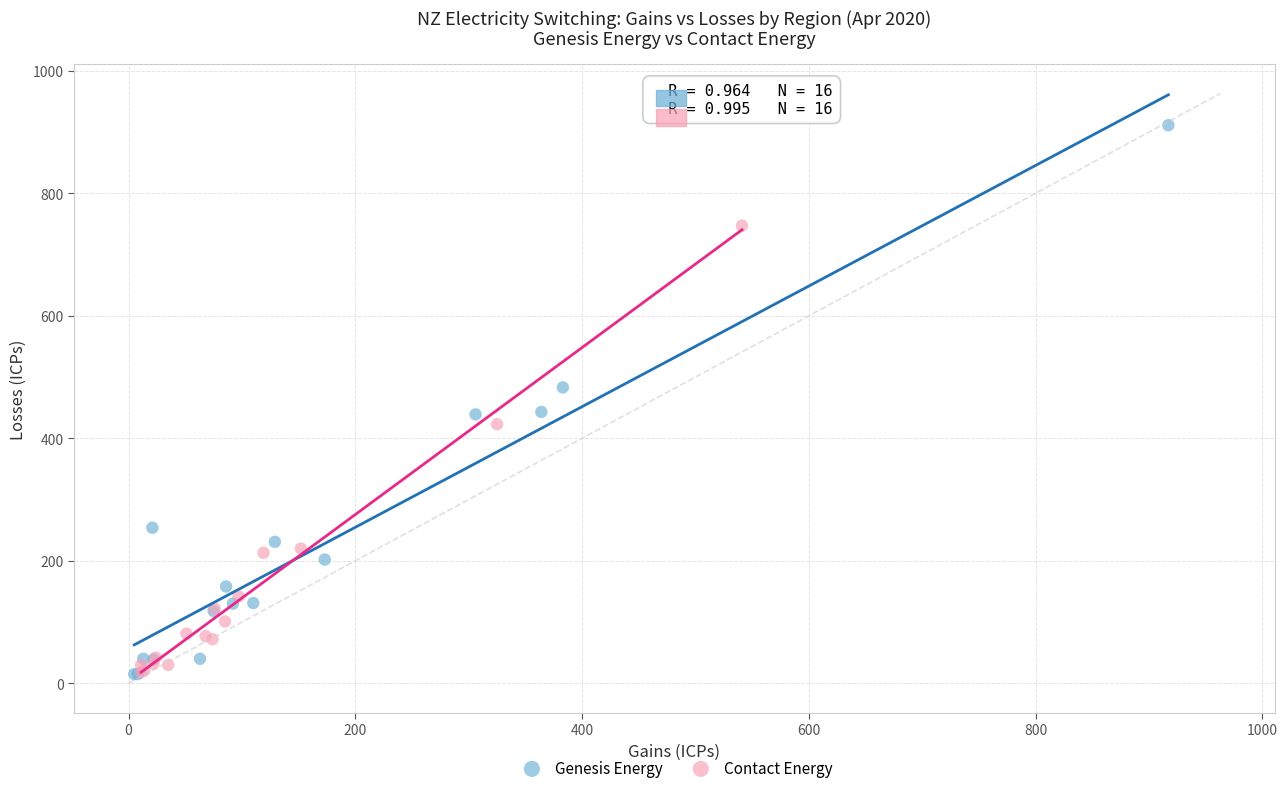

Which series contains the highest Y value?

Genesis Energy